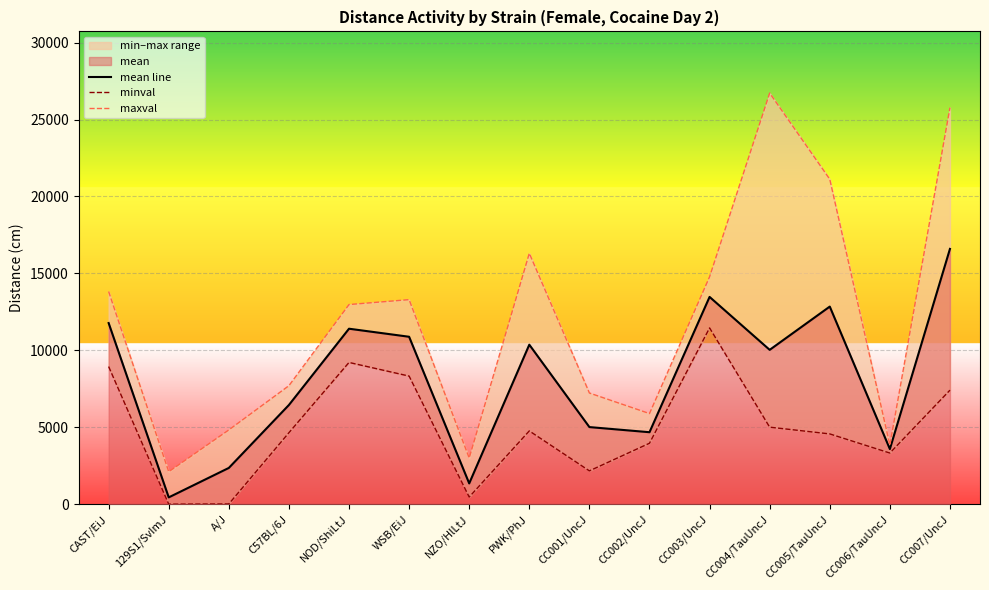

True or false: minval has a value of 12856.1 at WSB/EiJ.

False